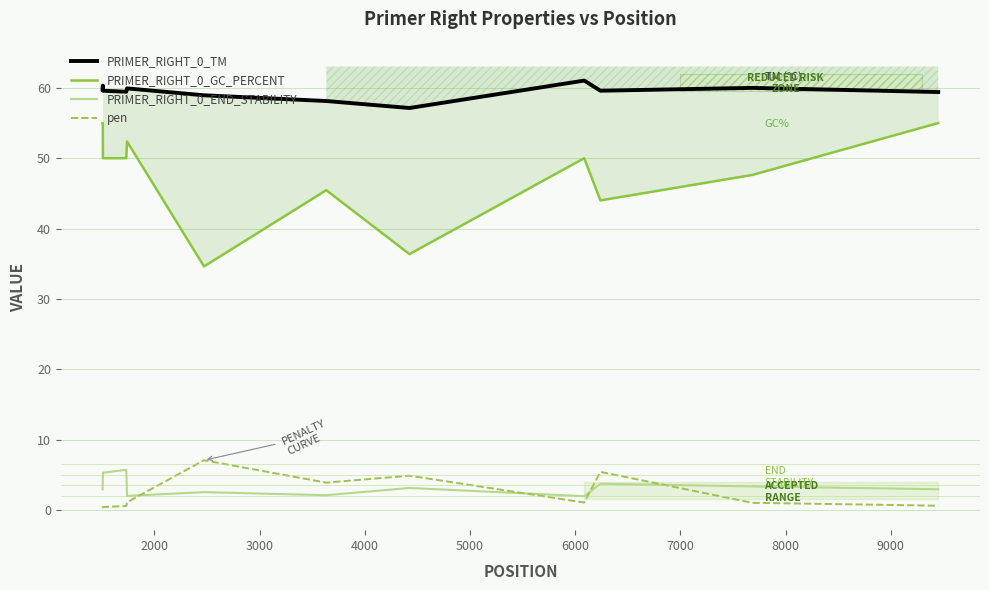

How many interior local peaks does the pen series have?

3